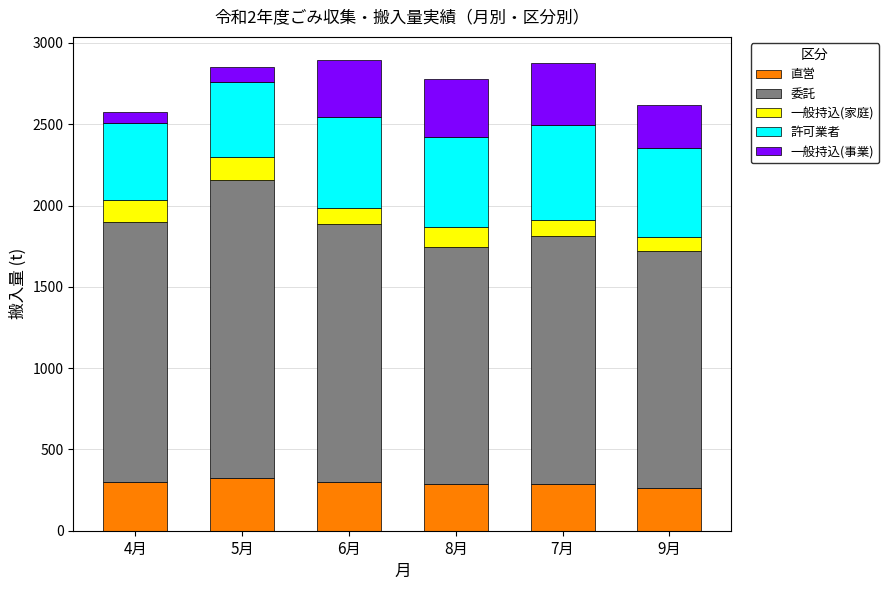

What is the minimum value for 直営?

262.8